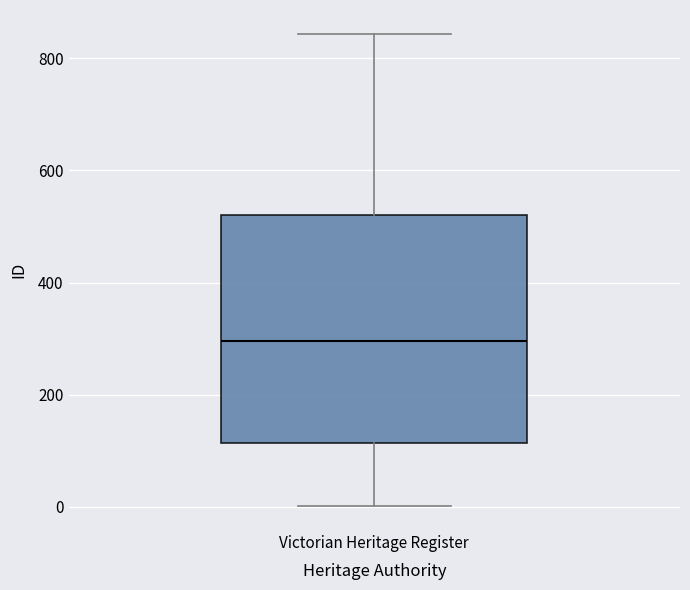

Read this box plot against the y-axis: the position of the median line, the range covered by the box, and the ends of both whiskers. The values are not printed on the chart, so give them approximately, as read against the axis.

median 300, box 120 to 520, whiskers 0 to 840